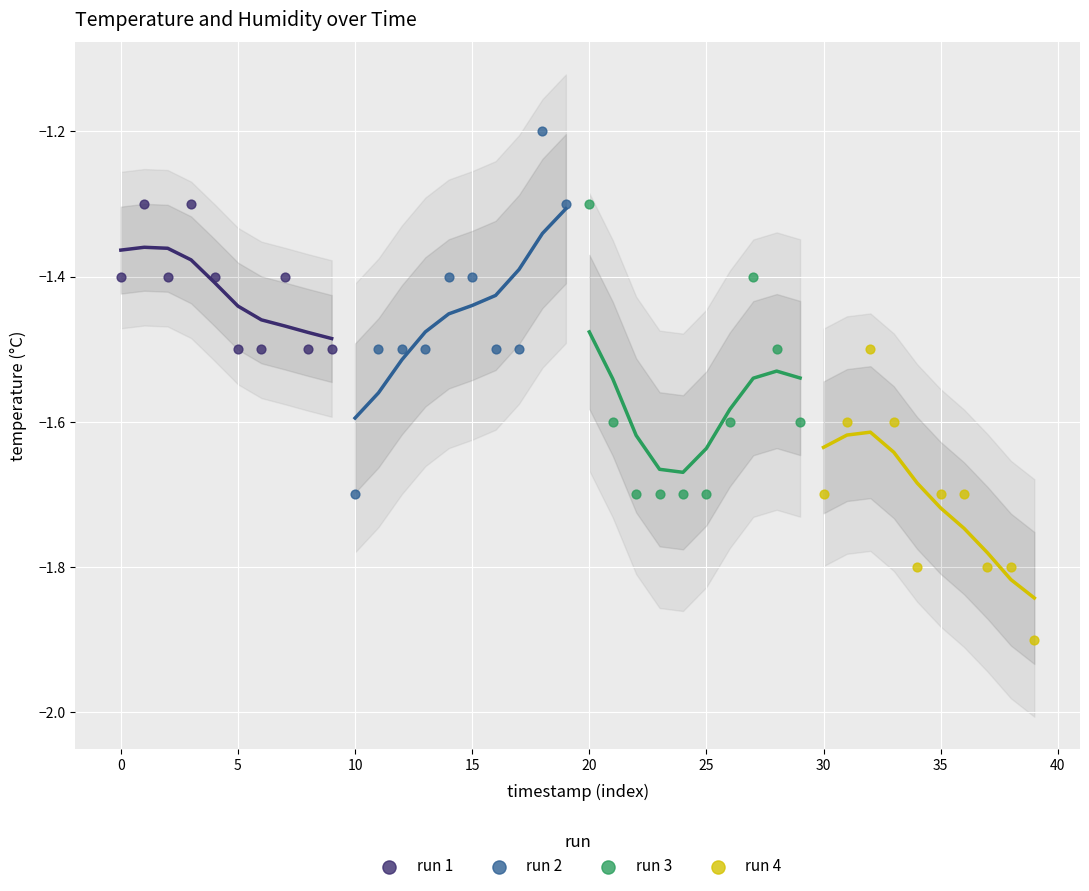

Which series reaches the maximum Y coordinate?

run 2